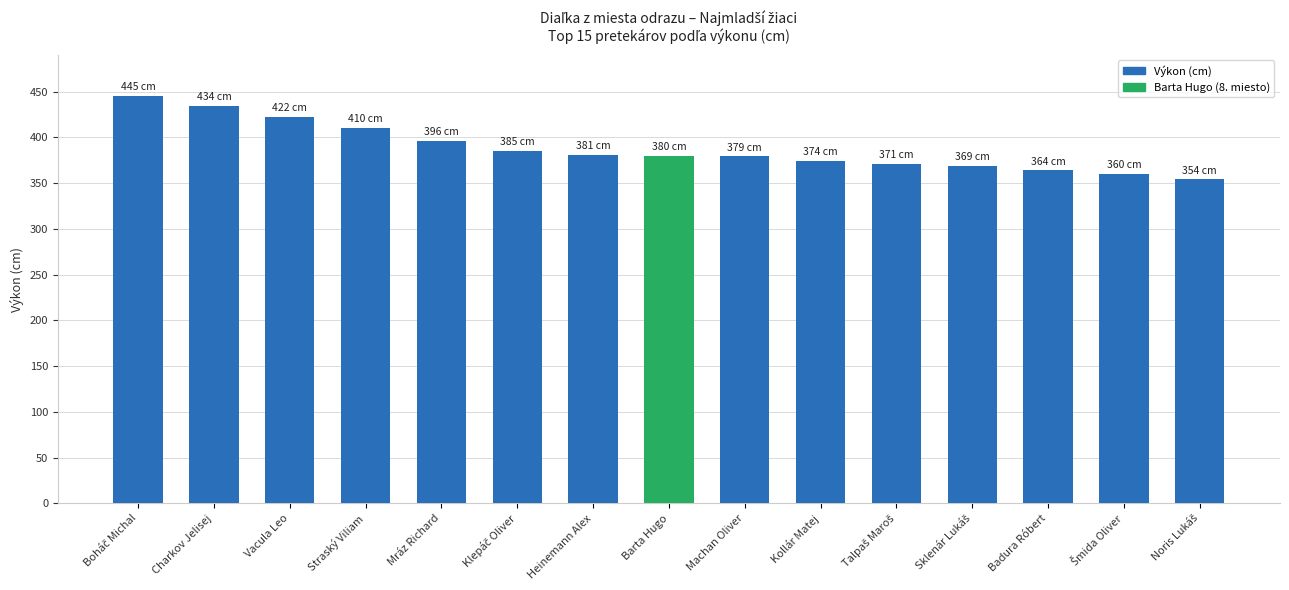

The value at Charkov Jelisej is 713. True or false?

False